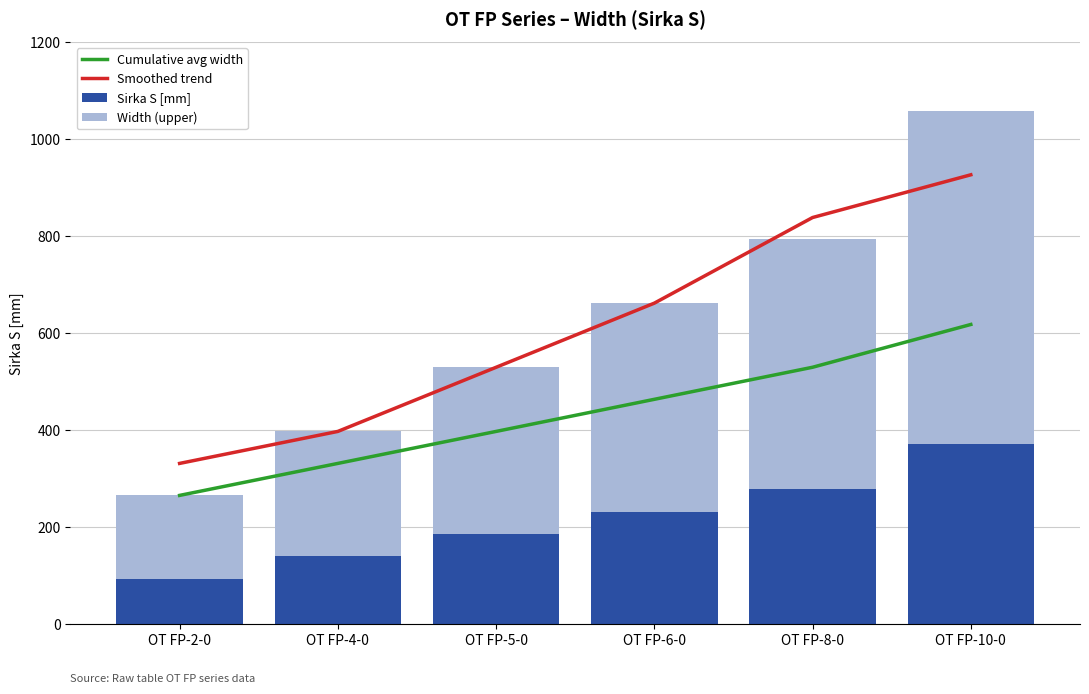

Is the value of Width (upper) at OT FP-5-0 greater than the value of Sirka S [mm] at OT FP-10-0?

No